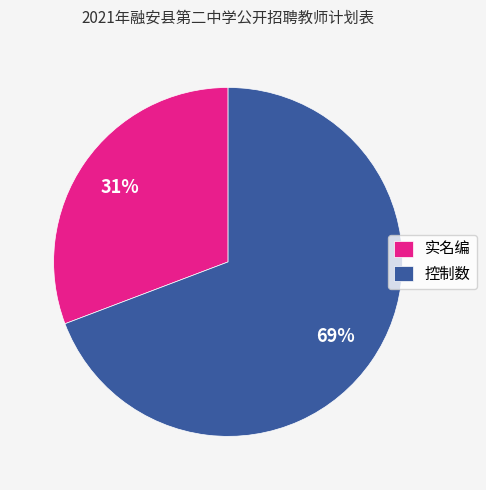

Which has a higher value, 实名编 or 控制数?

控制数